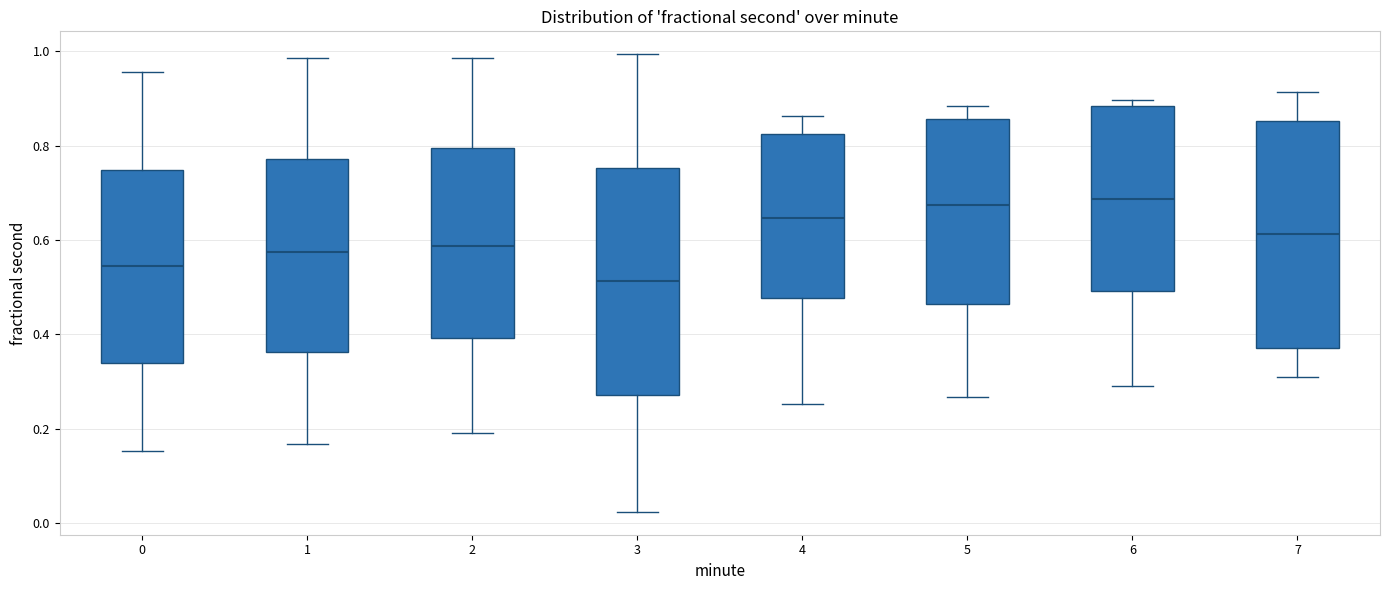

Reading left to right, read every box against the y-axis: the position of its median line, the range the box covers, and the ends of its whiskers. The values are not printed on the chart, so give them approximately, as read against the axis.

0: median 0.54, box 0.34 to 0.74, whiskers 0.16 to 0.96
1: median 0.58, box 0.36 to 0.78, whiskers 0.16 to 0.98
2: median 0.58, box 0.40 to 0.80, whiskers 0.20 to 0.98
3: median 0.52, box 0.28 to 0.76, whiskers 0.02 to 1.00
4: median 0.64, box 0.48 to 0.82, whiskers 0.26 to 0.86
5: median 0.68, box 0.46 to 0.86, whiskers 0.26 to 0.88
6: median 0.68, box 0.50 to 0.88, whiskers 0.30 to 0.90
7: median 0.62, box 0.38 to 0.86, whiskers 0.30 to 0.92